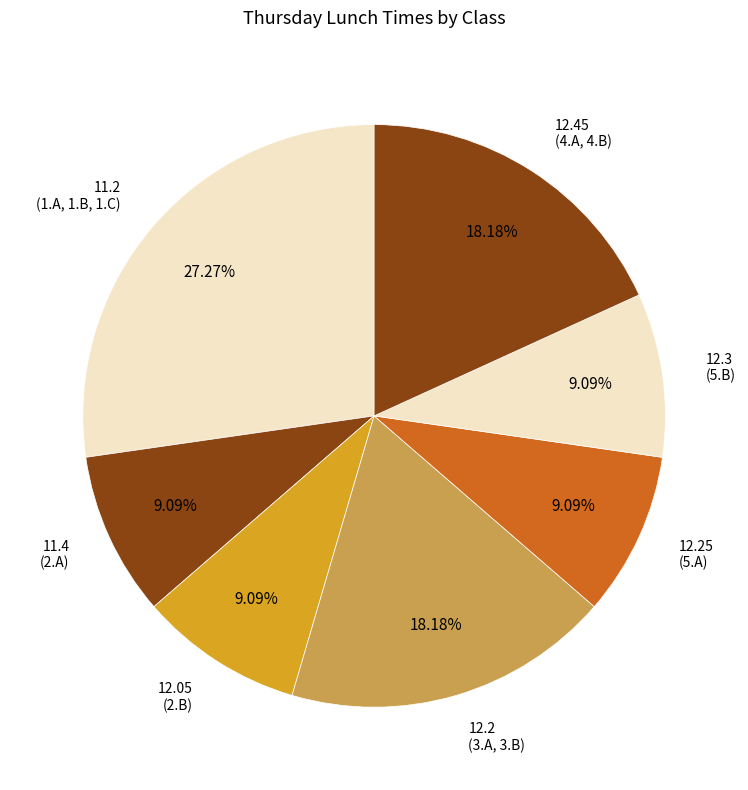

Do 12.45 (4.A, 4.B) and 11.2 (1.A, 1.B, 1.C) together represent more than half of the pie?

No